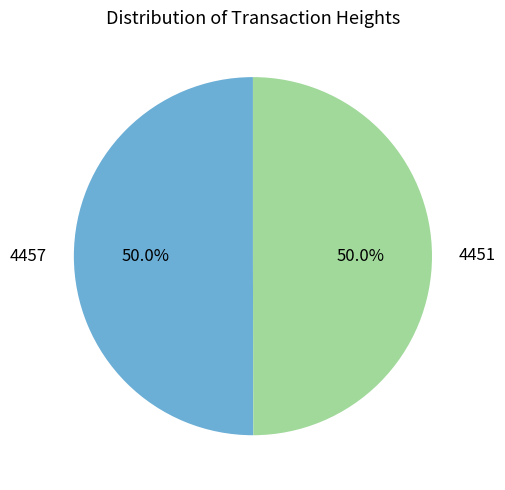

Count the number of slices in the pie.

2